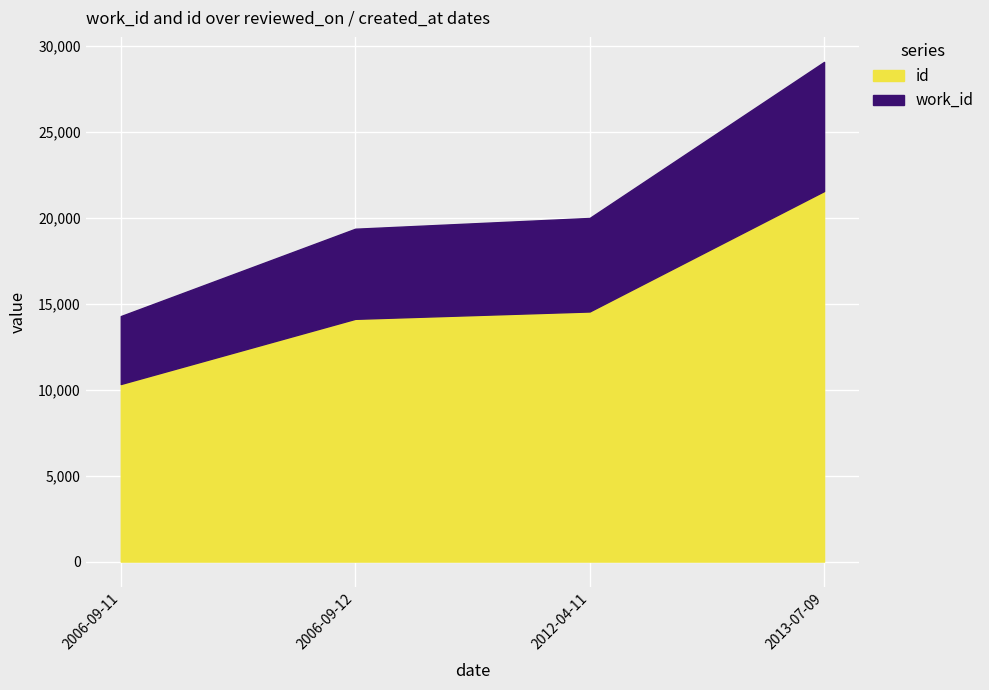

True or false: work_id and id intersect in this chart.

False